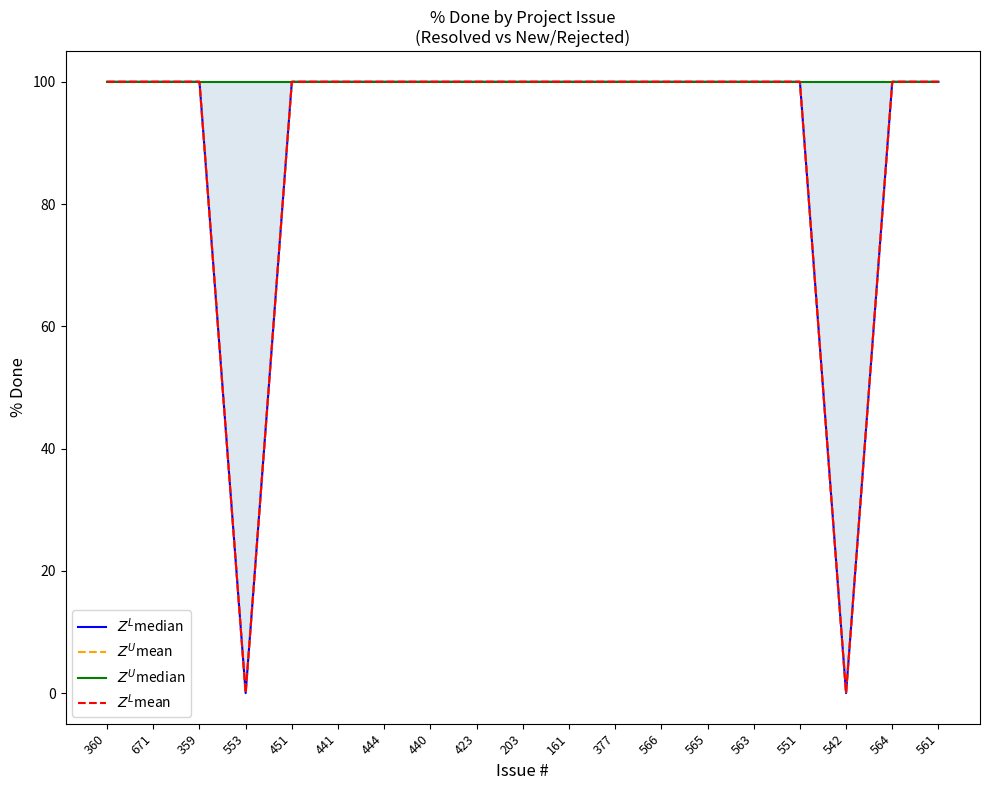

True or false: $Z^L$median and $Z^U$mean intersect in this chart.

False